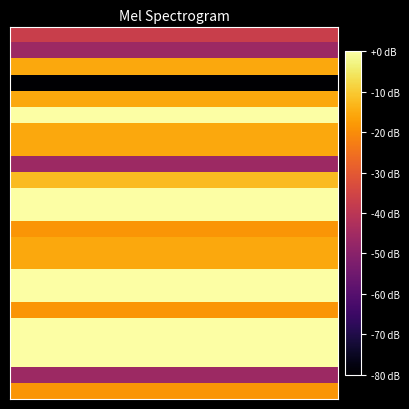

At how many categories does at least one series exceed 72?

6